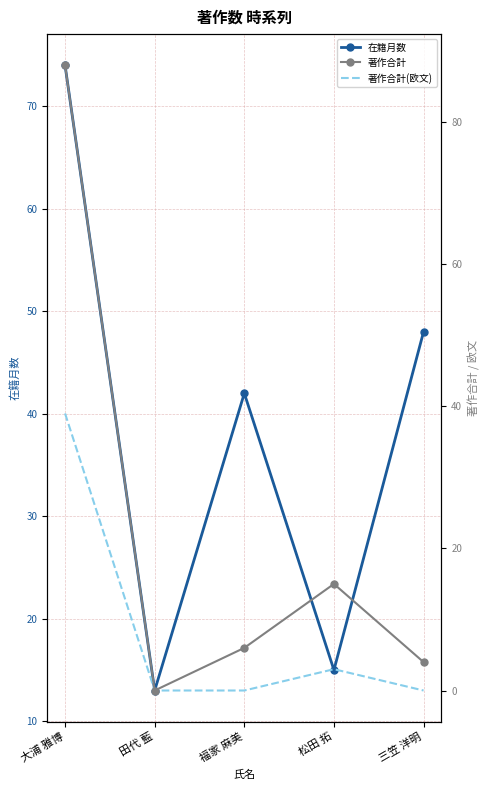

What is the difference between the second highest and minimum values in the 著作合計 series?

15